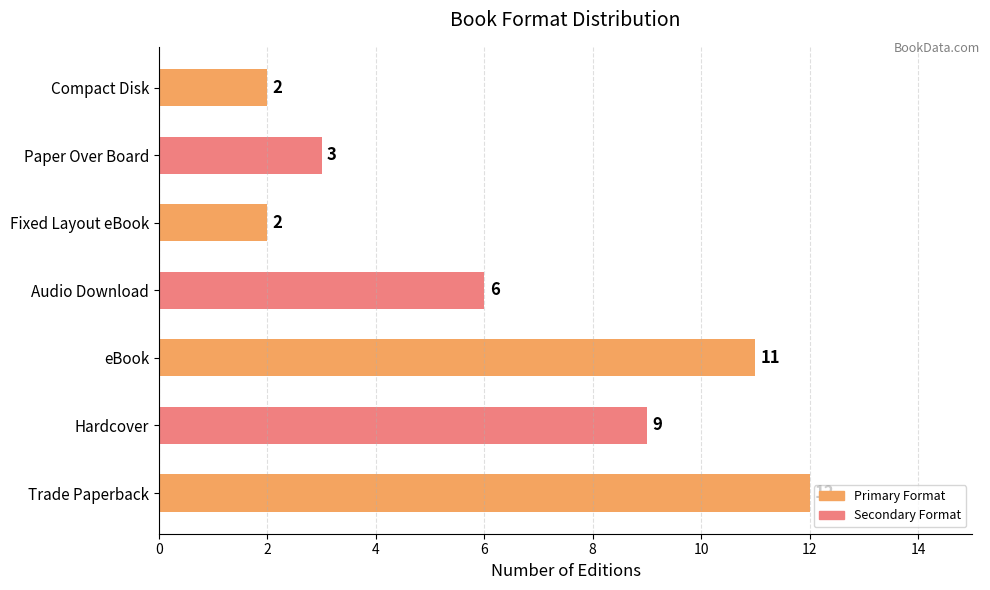

Count the values in the range 2 to 11.

6